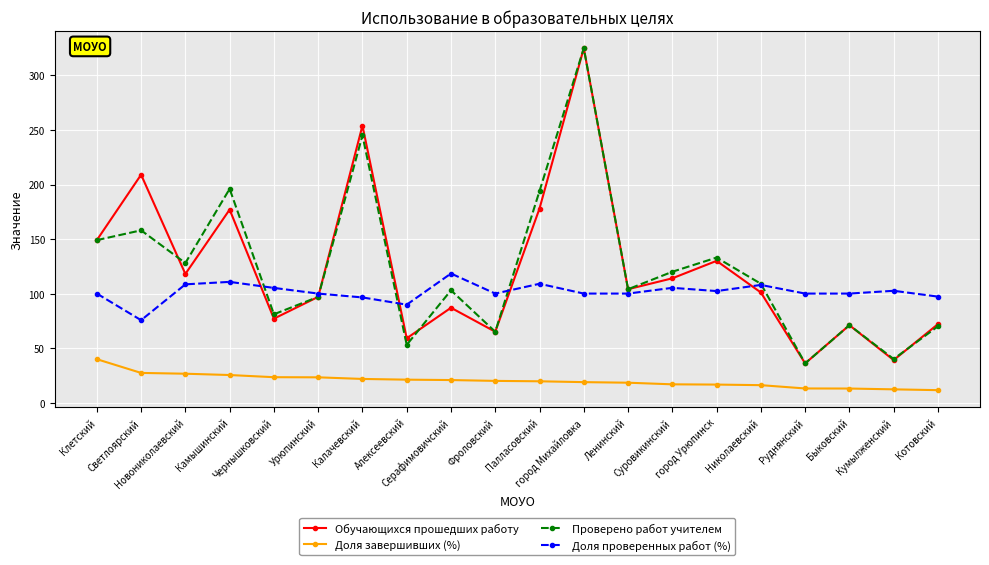

What is the difference between the second highest and second lowest values in the Проверено работ учителем series?

205.0